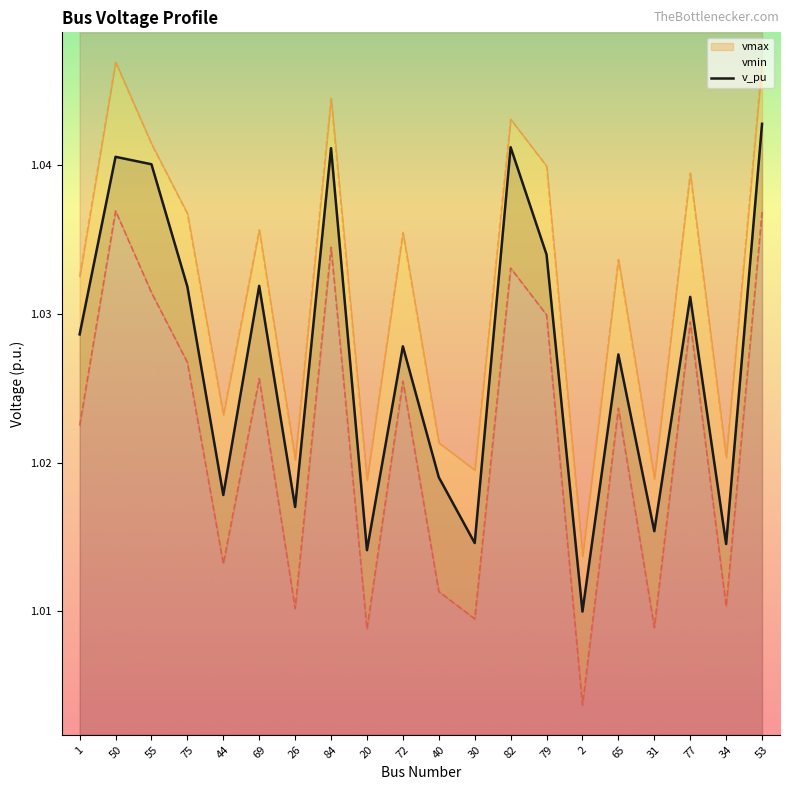

What is the sum of all values?

20.5